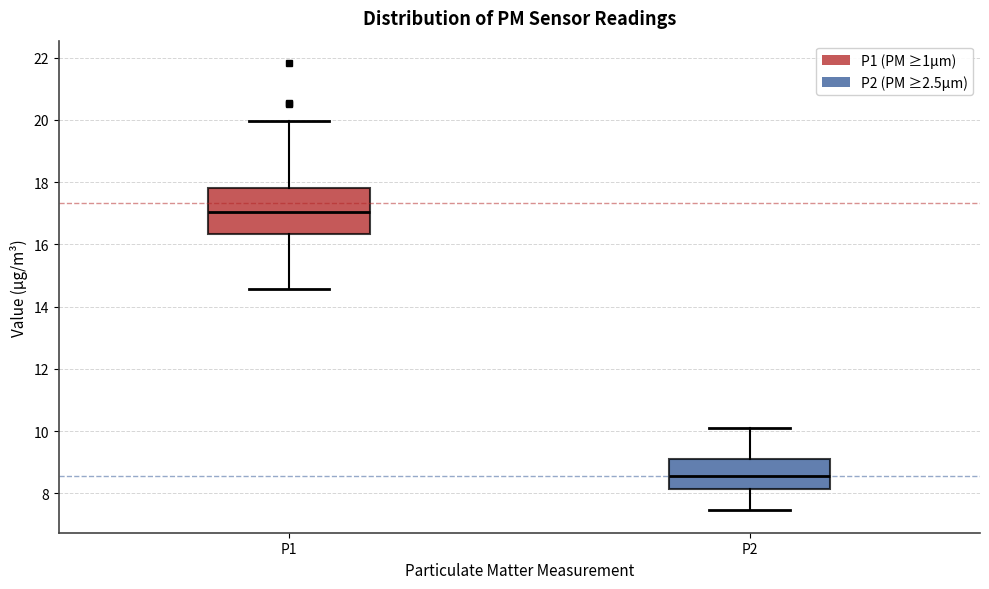

Reading left to right, read every box against the y-axis: the position of its median line, the range the box covers, and the ends of its whiskers. The values are not printed on the chart, so give them approximately, as read against the axis.

P1: median 17.0, box 16.4 to 17.8, whiskers 14.6 to 20.0
P2: median 8.6, box 8.2 to 9.2, whiskers 7.4 to 10.2